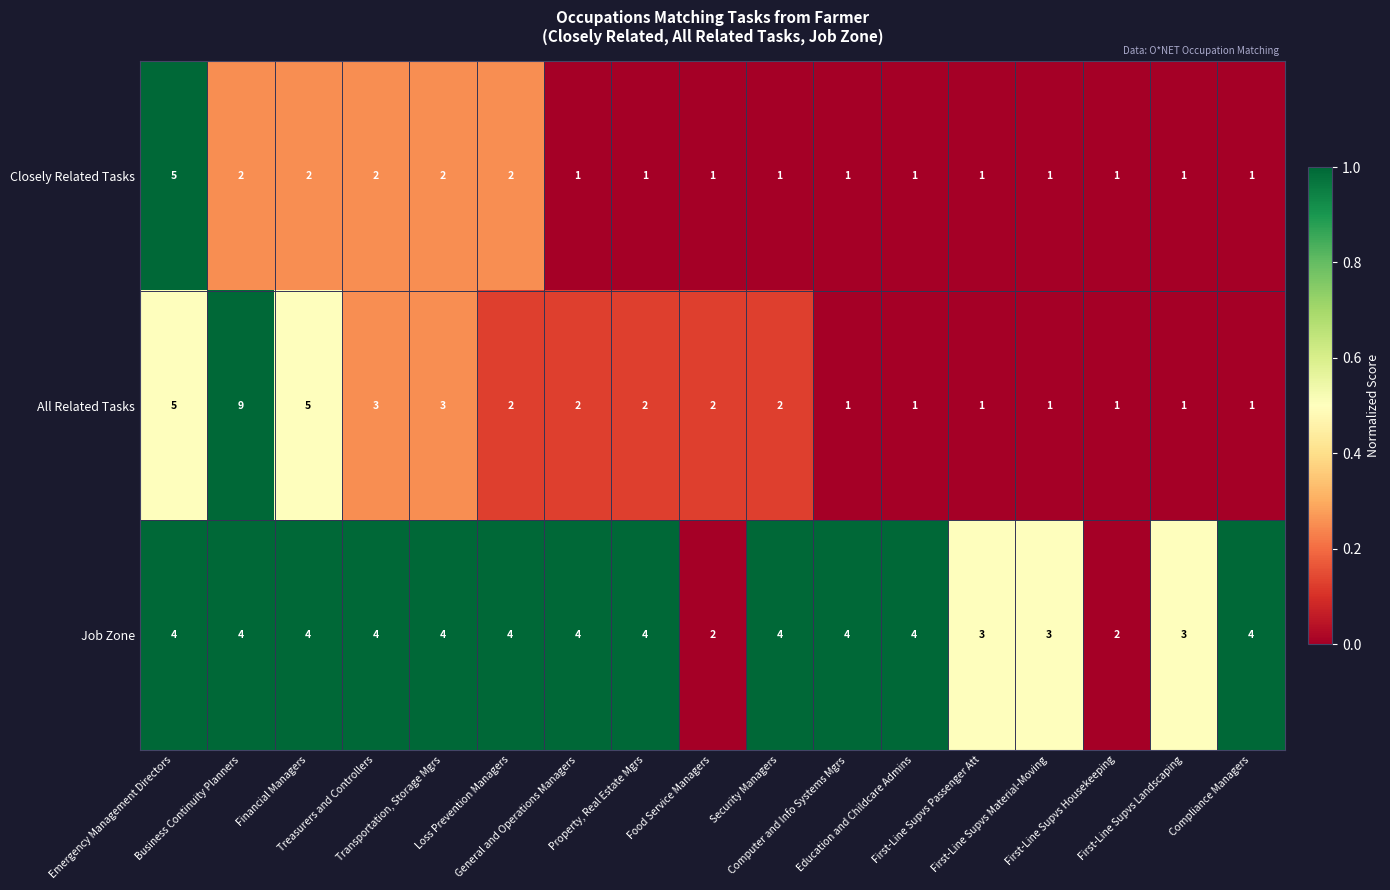

Which series has the largest total across all categories?

Job Zone